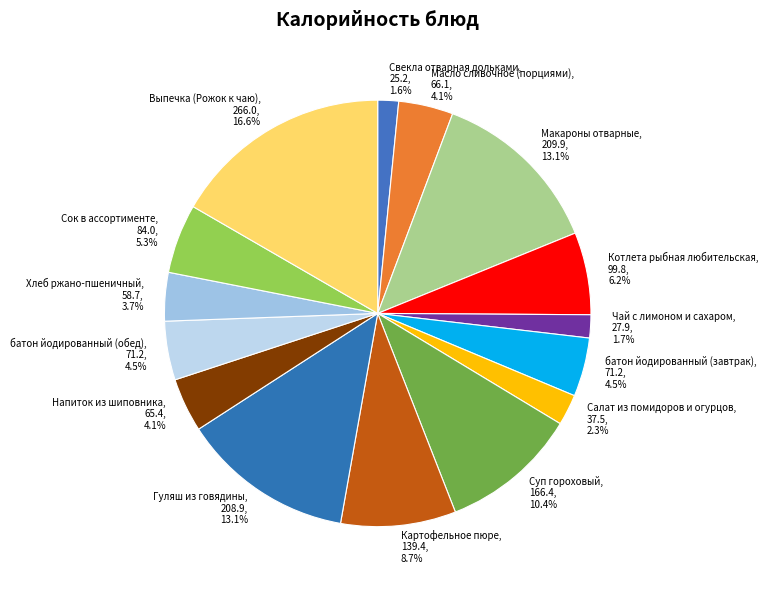

What percentage do Хлеб ржано-пшеничный, 58.7, 3.7% and Гуляш из говядины, 208.9, 13.1% together represent?

16.8%